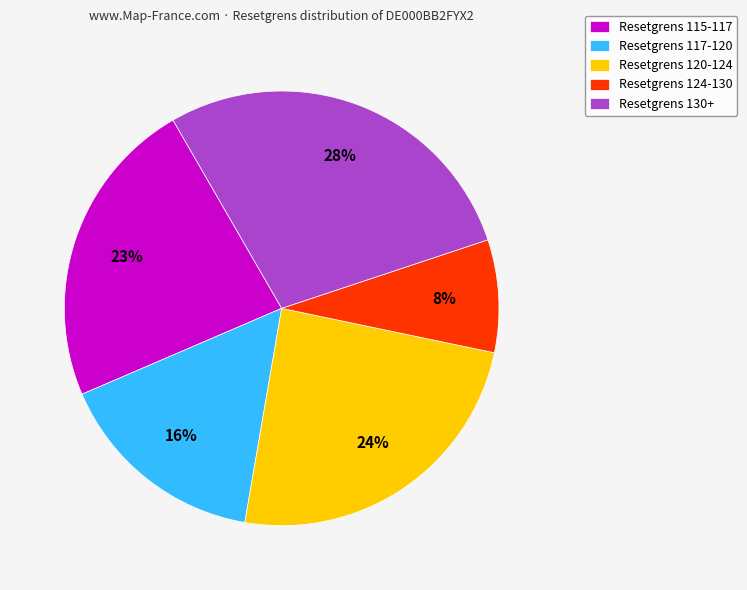

Rank the categories by value from lowest to highest.

Resetgrens 124-130, Resetgrens 117-120, Resetgrens 115-117, Resetgrens 120-124, Resetgrens 130+